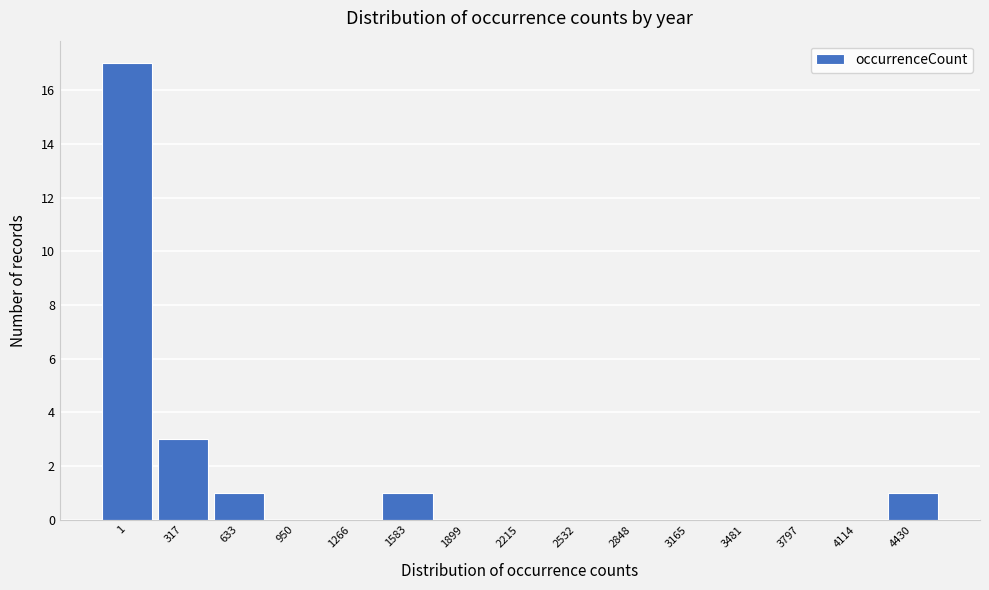

Reading left to right, list all the values displayed in this chart.

1=17	317=3	633=1	950=0	1266=0	1583=1	1899=0	2215=0	2532=0	2848=0	3165=0	3481=0	3797=0	4114=0	4430=1